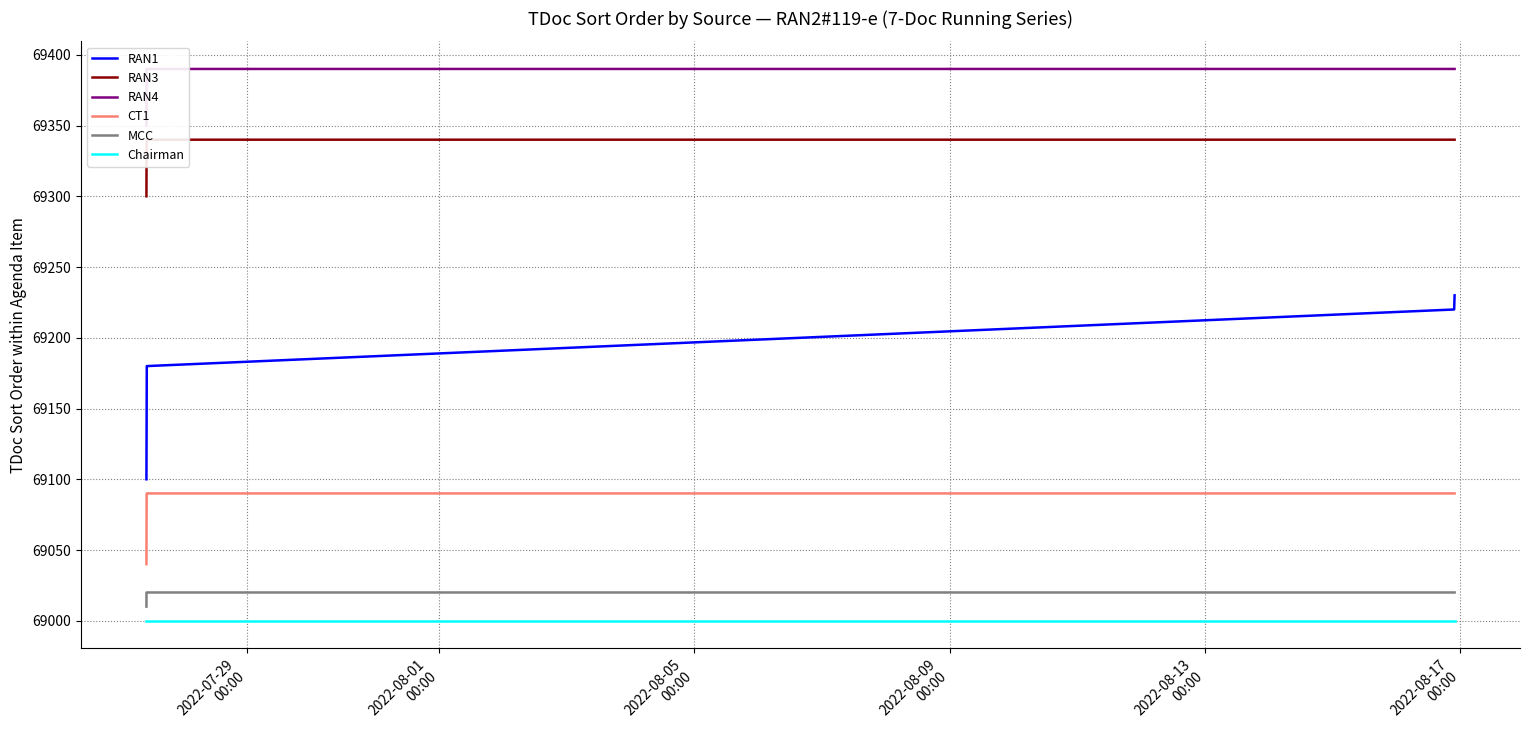

What is the lowest value of the Chairman series?

69000